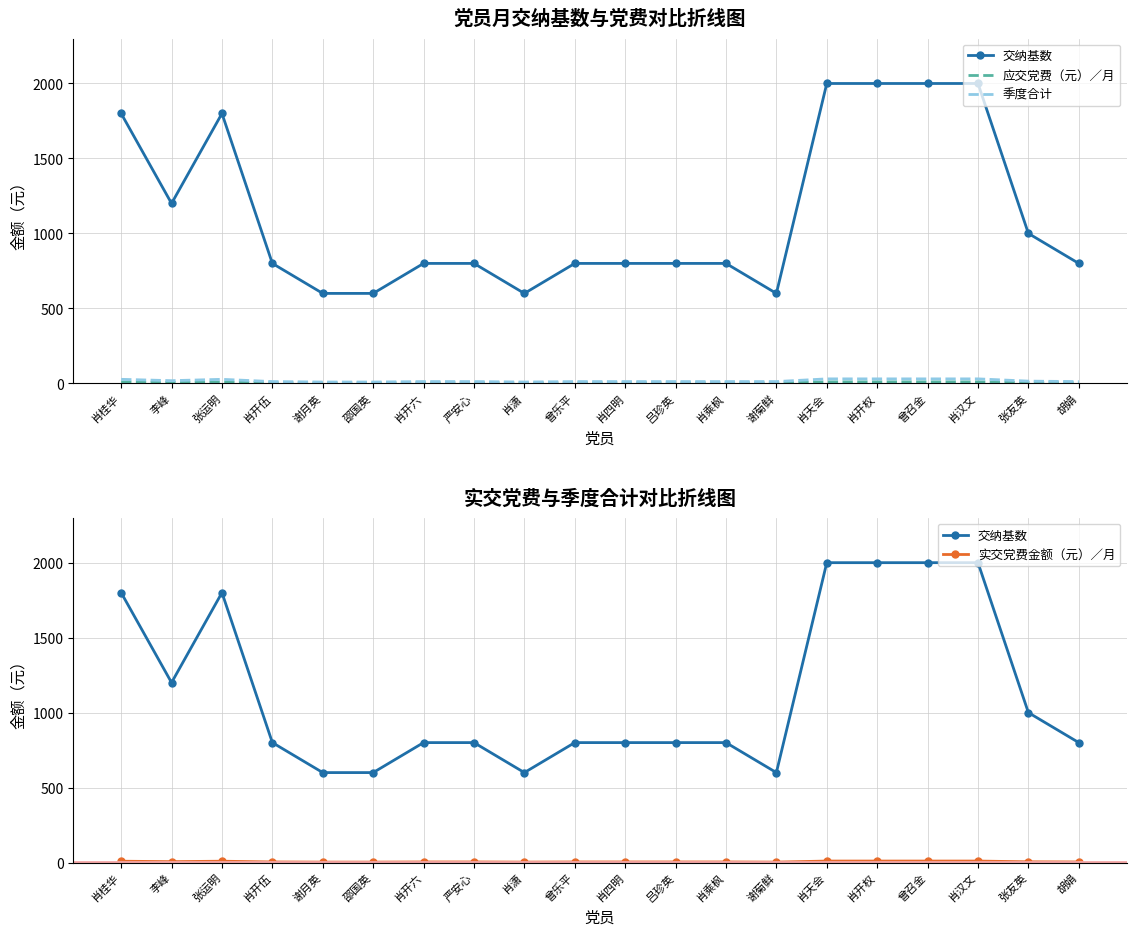

Reading left to right, transcribe all the data shown in this chart.

交纳基数: 1800	1200	1800	800	600	600	800	800	600	800	800	800	800	600	2000	2000	2000	2000	1000	800
应交党费（元）／月: 9	6	9	4	3	3	4	4	3	4	4	4	4	3	10	10	10	10	5	4
季度合计: 27	18	27	12	9	9	12	12	9	12	12	12	12	12	30	30	30	30	15	12
实交党费金额（元）／月: 9	6	9	4	3	3	4	4	3	4	4	4	4	3	10	10	10	10	5	4